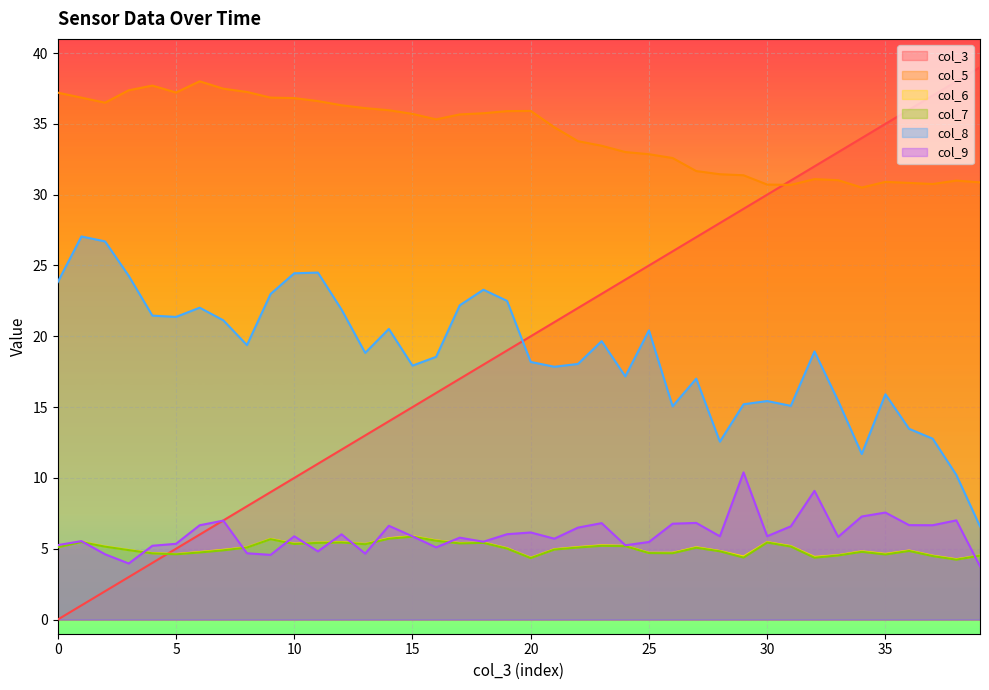

Which series has the largest total across all categories?

col_5